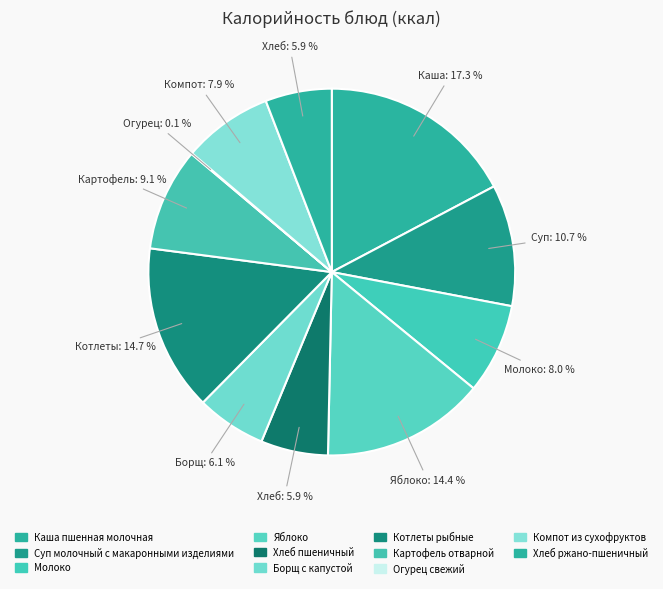

Which has a higher value, Картофель отварной or Огурец свежий?

Картофель отварной